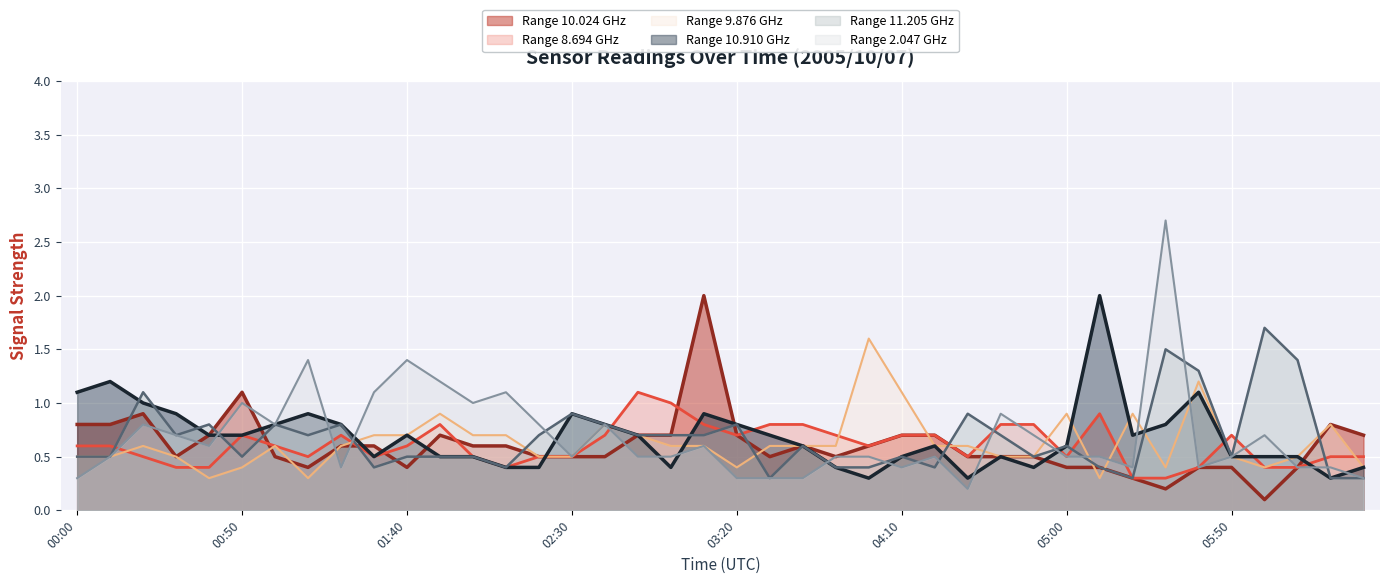

Which series has the largest total across all categories?

2.047